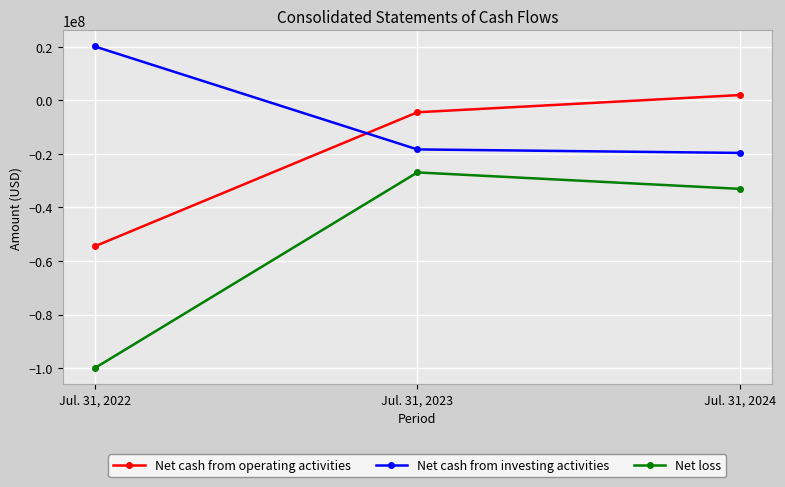

What is the sum of the Net cash from operating activities values at Jul. 31, 2024 and Jul. 31, 2022?

-52498000